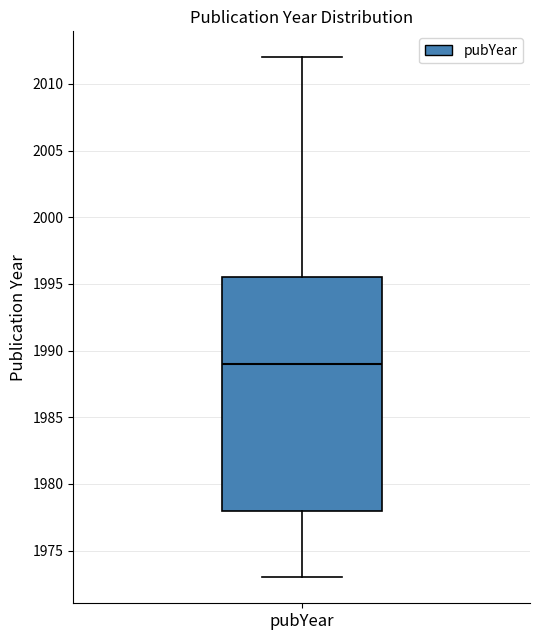

Where is the lower edge of the box for pubYear on the y-axis? The values are not printed on the chart, so give them approximately, as read against the axis.

1978.0